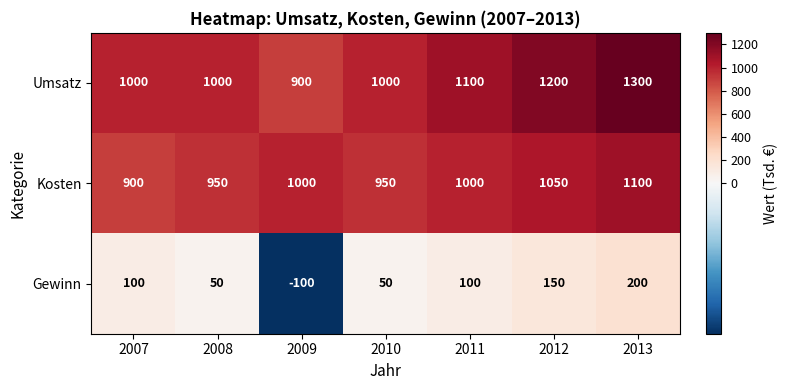

The Kosten series shows 181 at 2007. True or false?

False